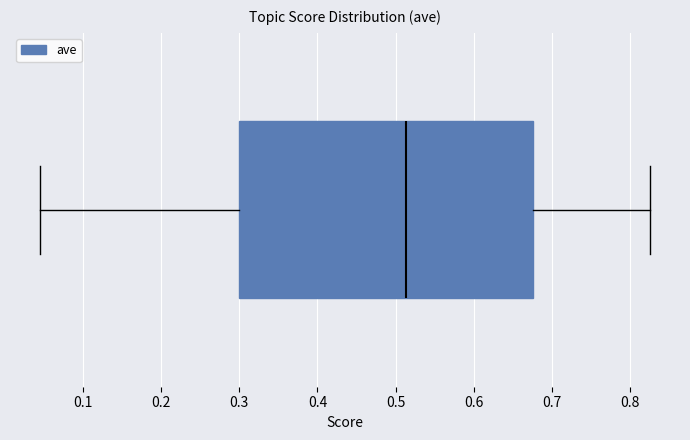

Where is the left edge of the box on the x-axis? The values are not printed on the chart, so give them approximately, as read against the axis.

0.30